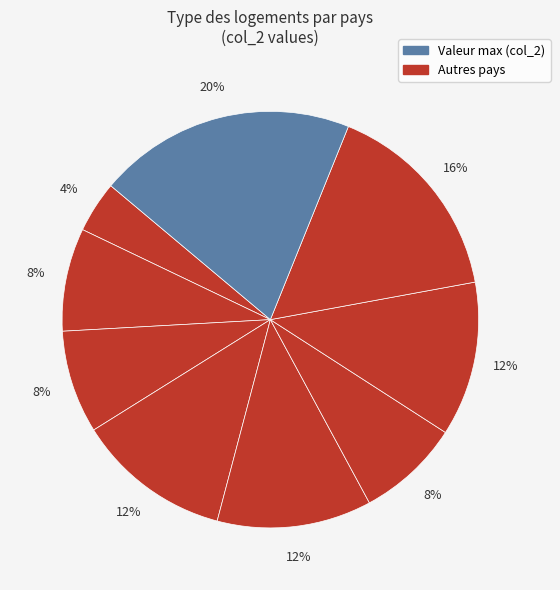

How many segments does this pie chart have?

9